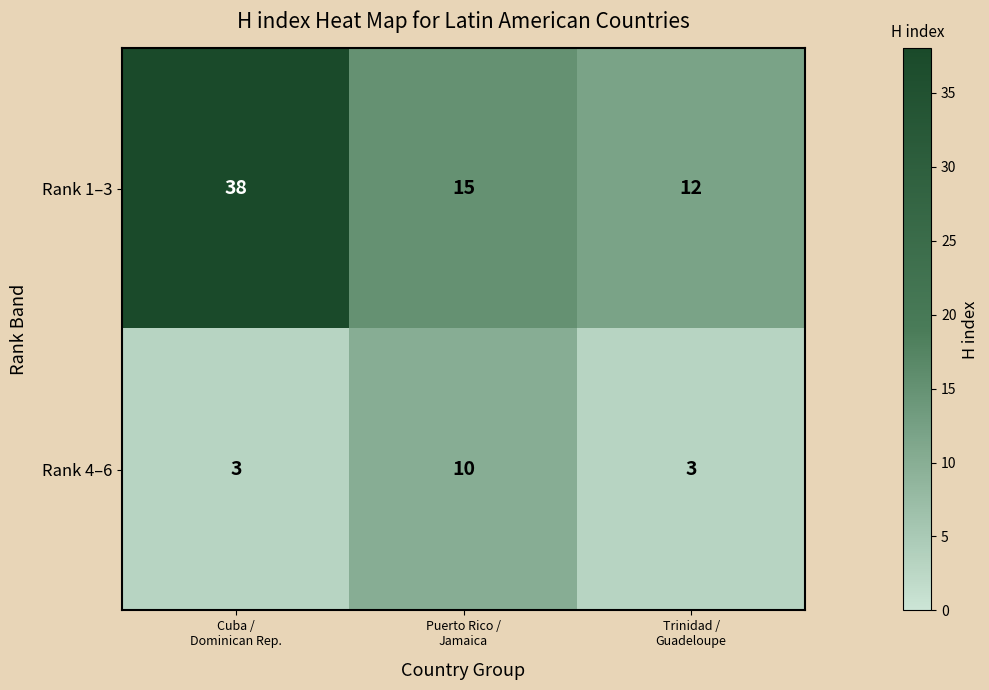

What is the lowest value of the Rank 1–3 series?

12